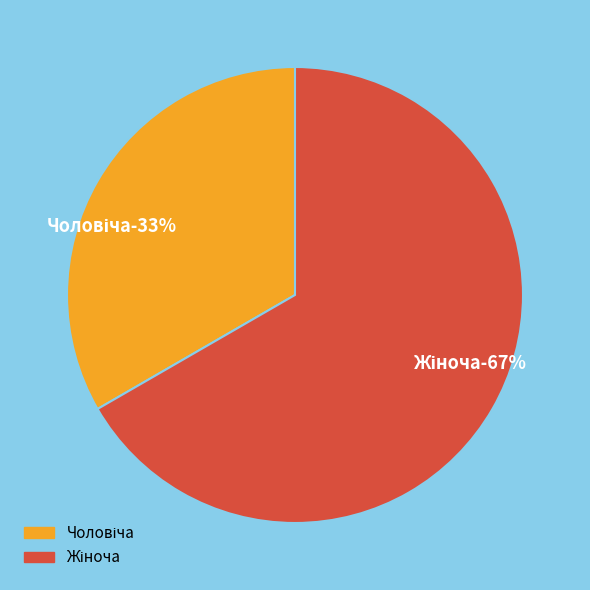

How many slices are in this pie chart?

2